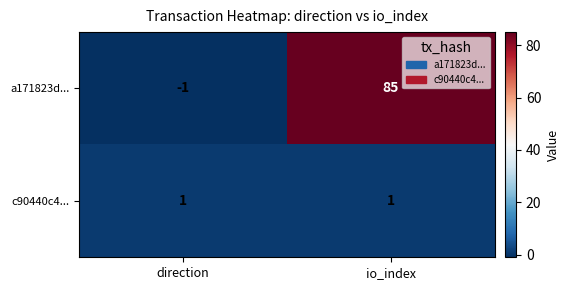

Which category has the lowest value in the a171823d... series?

direction